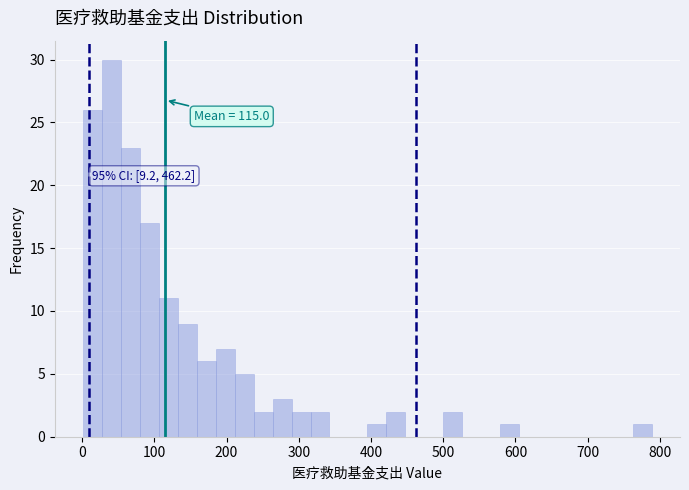

Around what value on the x-axis is the tallest bar? Give the approximate position of its centre, as read against the axis.

40